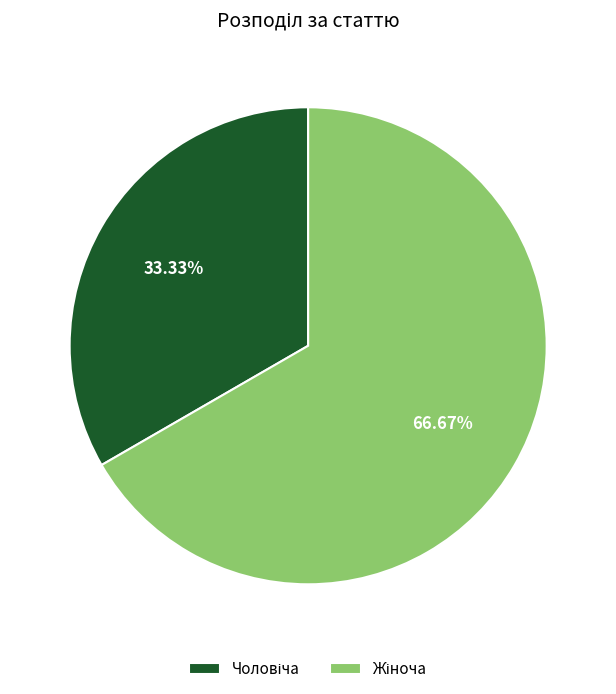

Is there any slice that represents more than half of the pie?

Yes